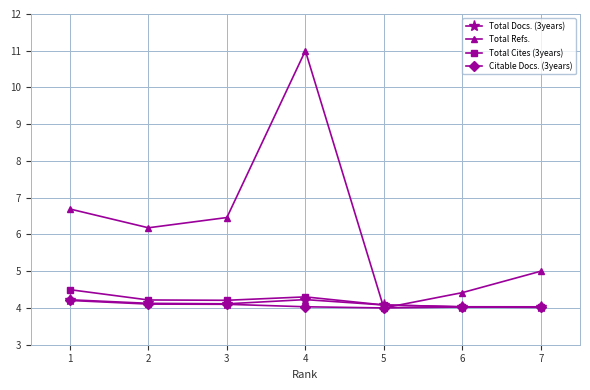

Which series changed the most between 2 and 5?

Total Refs.